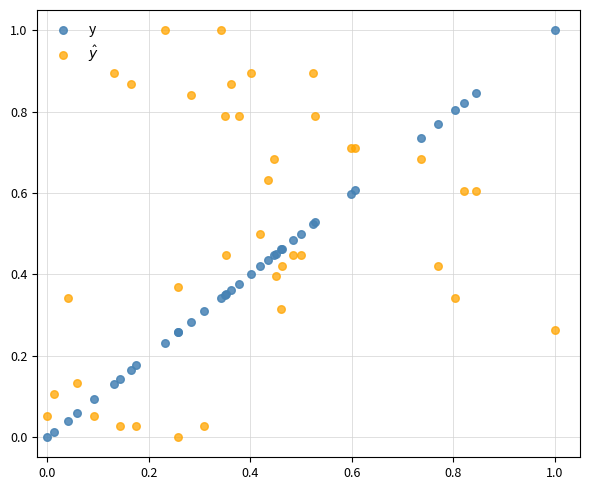

What is the X range (max minus min) for the scatter plot?

1.0